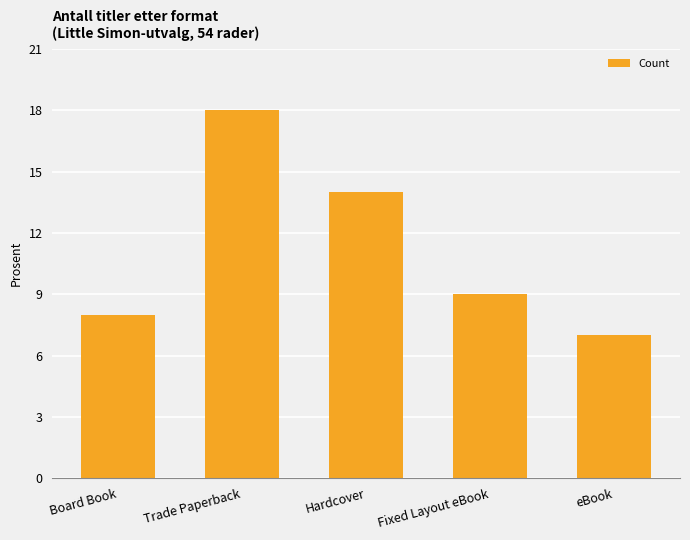

Between Board Book and Trade Paperback, which is larger?

Trade Paperback